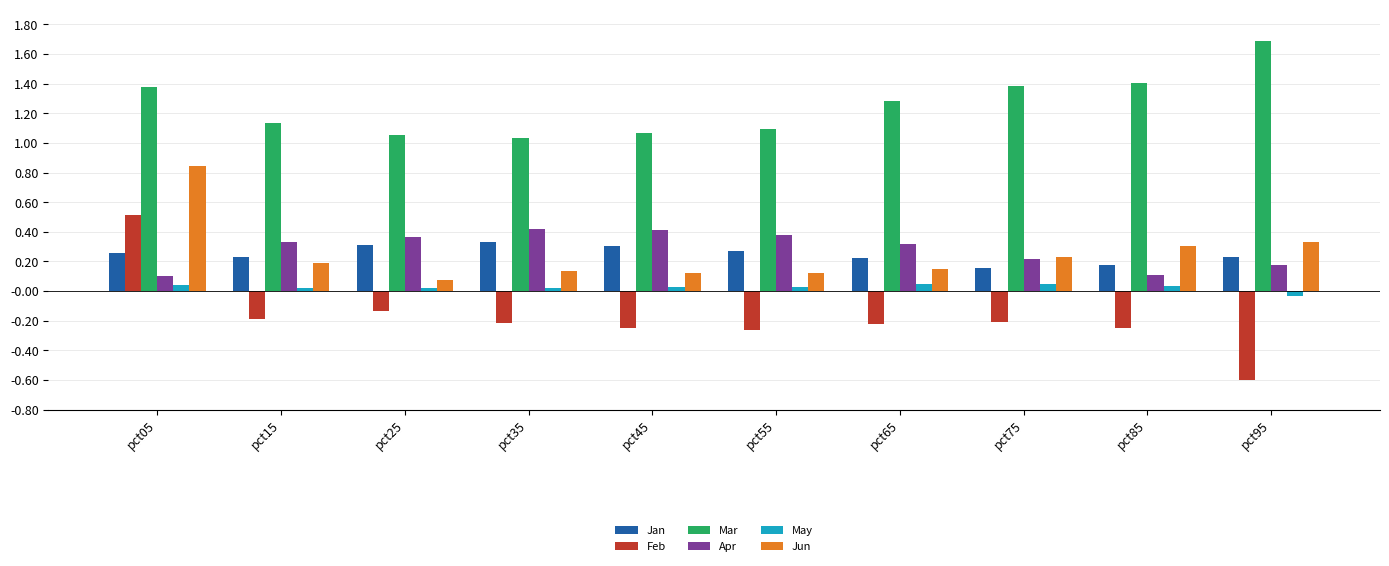

At pct25, list the series in order from largest to smallest.

Mar, Apr, Jan, Jun, May, Feb